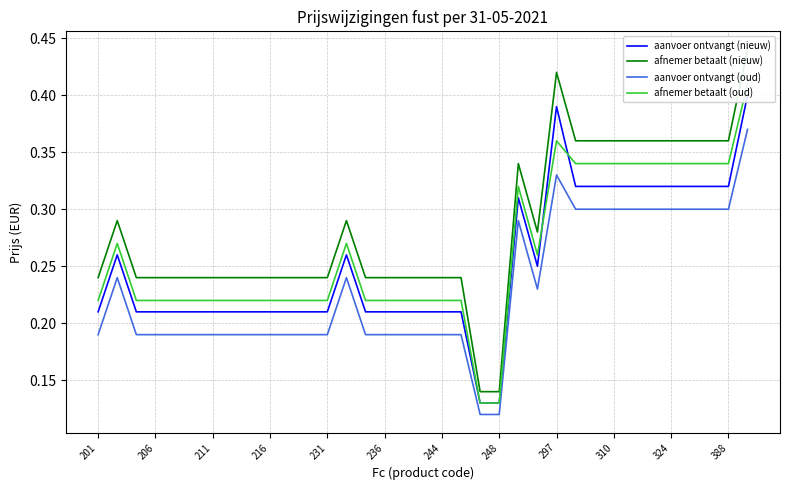

Is this an area chart (filled region under the line)?

No